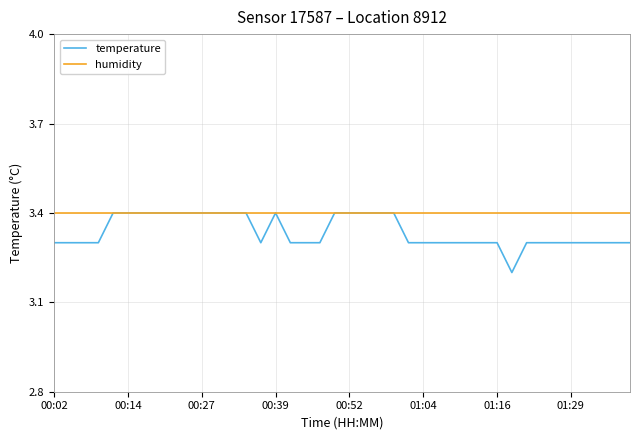

Reading left to right, list all the values displayed in this chart.

temperature: 3.3	3.3	3.3	3.3	3.4	3.4	3.4	3.4	3.4	3.4	3.4	3.4	3.4	3.4	3.3	3.4	3.3	3.3	3.3	3.4	3.4	3.4	3.4	3.4	3.3	3.3	3.3	3.3	3.3	3.3	3.3	3.2	3.3	3.3	3.3	3.3	3.3	3.3	3.3	3.3
humidity: 3.4	3.4	3.4	3.4	3.4	3.4	3.4	3.4	3.4	3.4	3.4	3.4	3.4	3.4	3.4	3.4	3.4	3.4	3.4	3.4	3.4	3.4	3.4	3.4	3.4	3.4	3.4	3.4	3.4	3.4	3.4	3.4	3.4	3.4	3.4	3.4	3.4	3.4	3.4	3.4